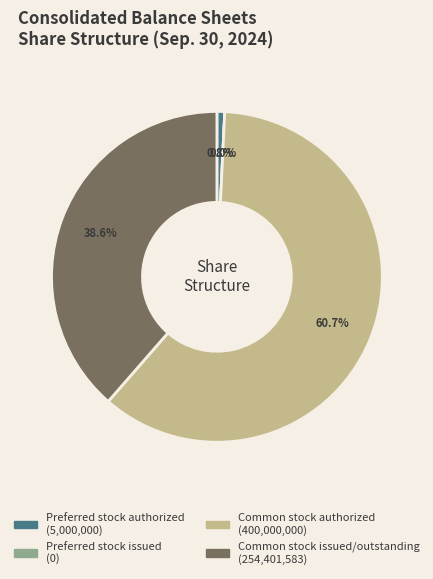

To the nearest percent, what is the combined percentage of Common stock authorized and Common stock issued/outstanding?

99%